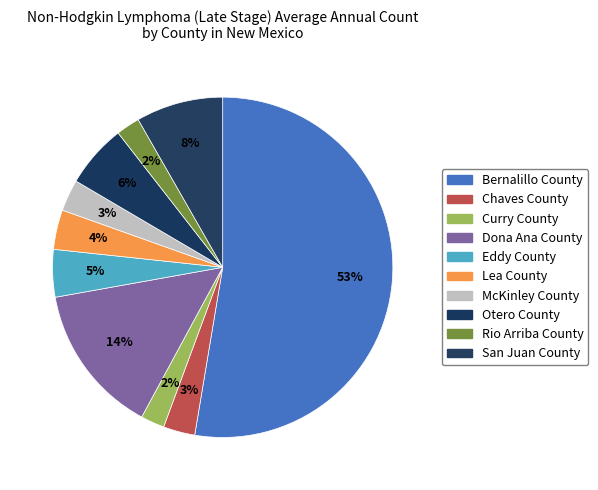

How many slices are in this pie chart?

10